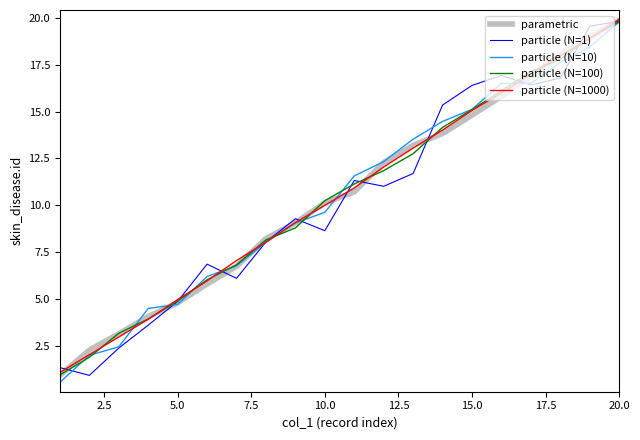

What is the maximum value for particle (N=1000)?

19.9